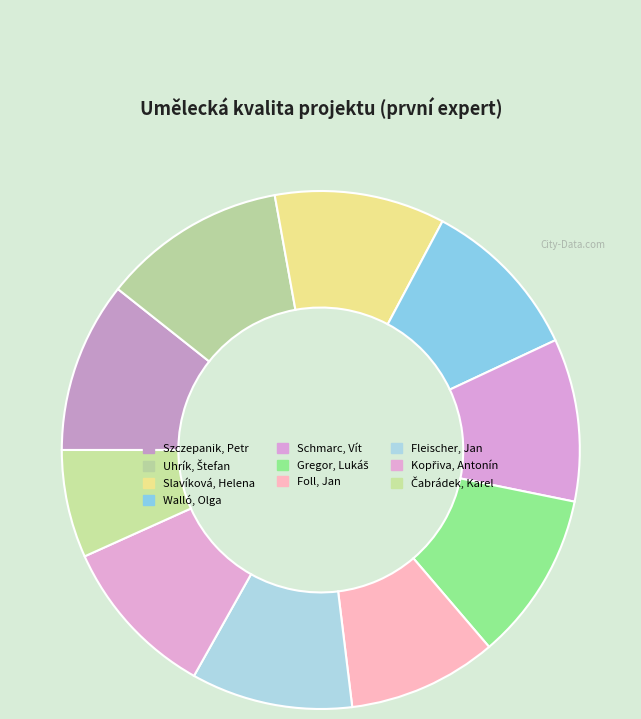

What is the largest slice in the pie chart?

Uhrík, Štefan